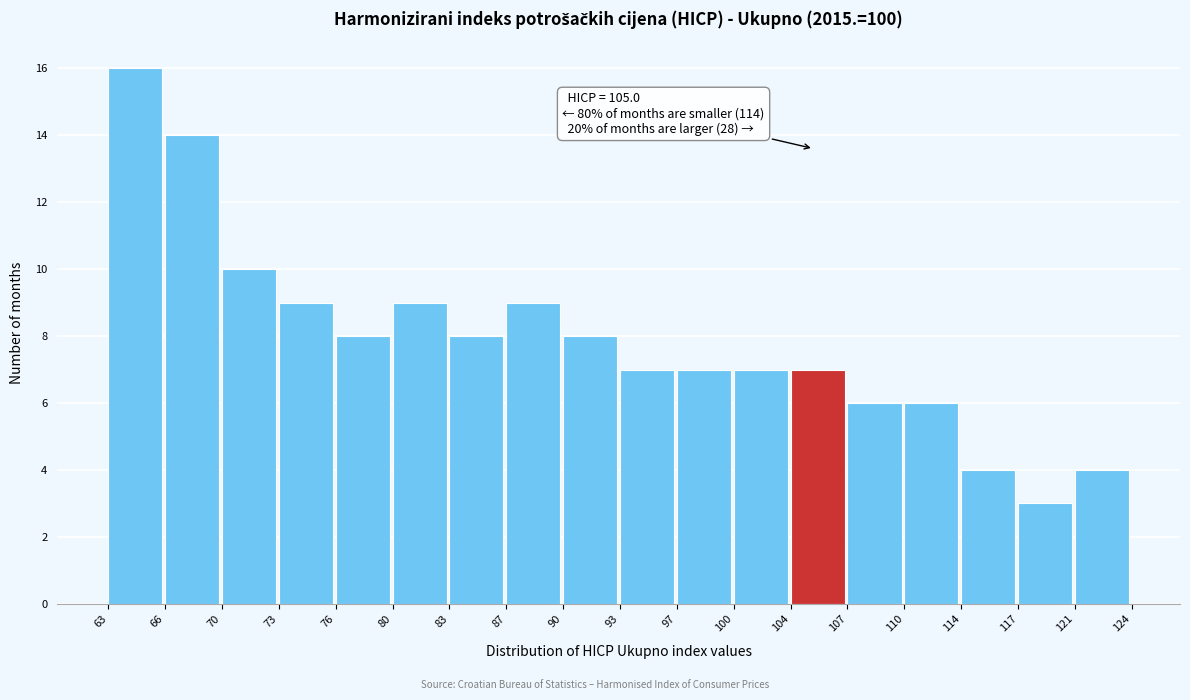

Which range on the x-axis has the tallest bar?

63 to 66